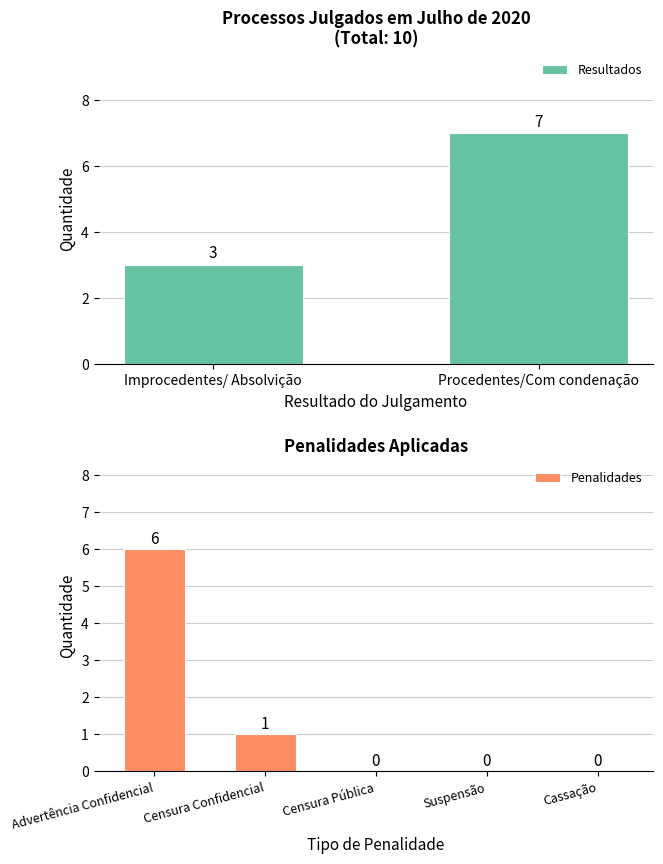

What position from the right is Censura Confidencial?

4